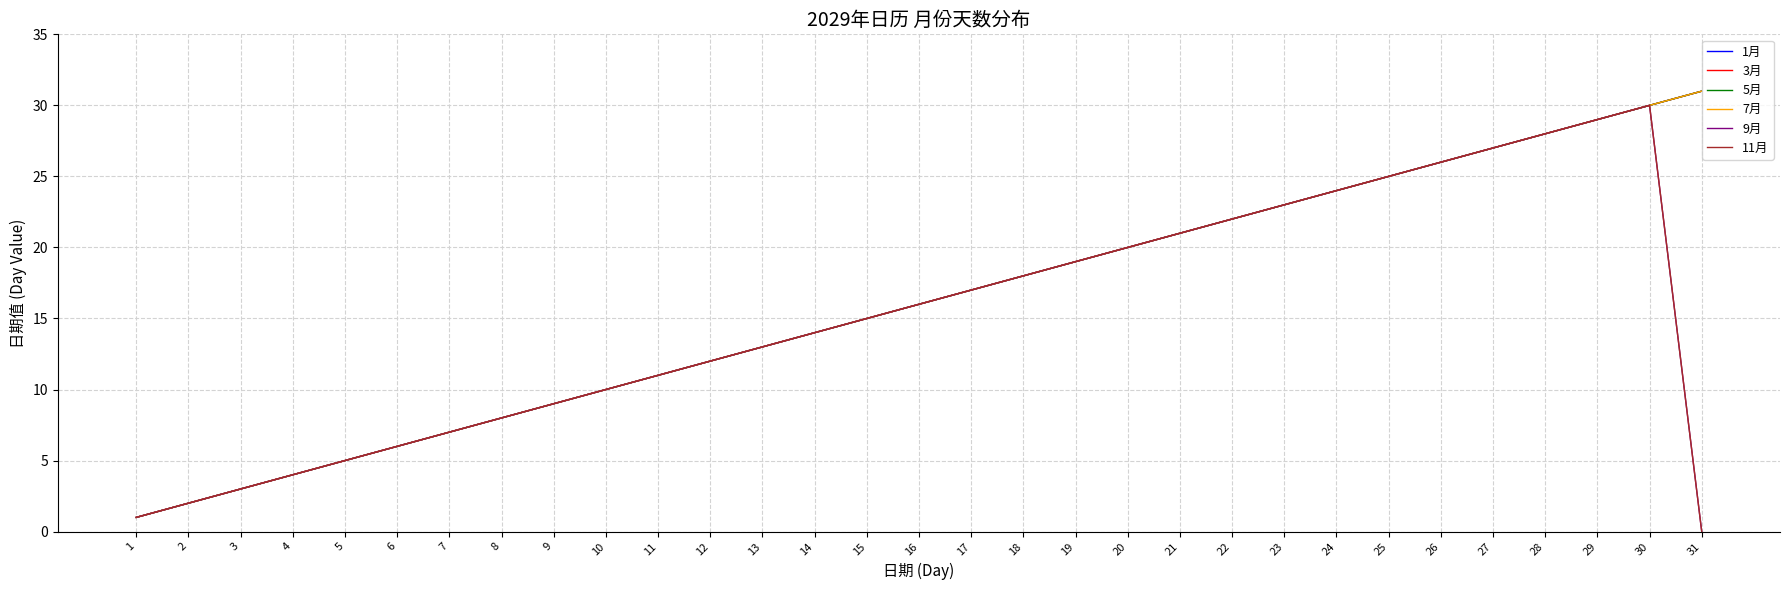

Does the chart display data point markers on the line(s)?

No